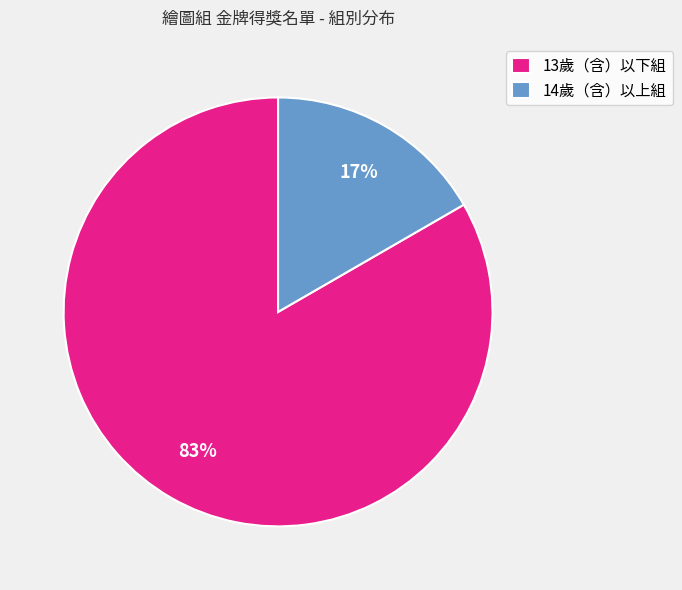

What is the largest slice in the pie chart?

13歲（含）以下組